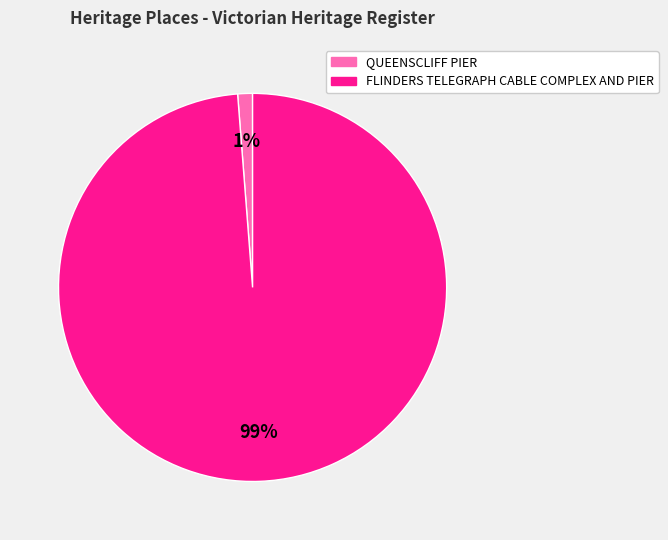

To the nearest percent, what is the difference between the largest and smallest slice percentages?

98%